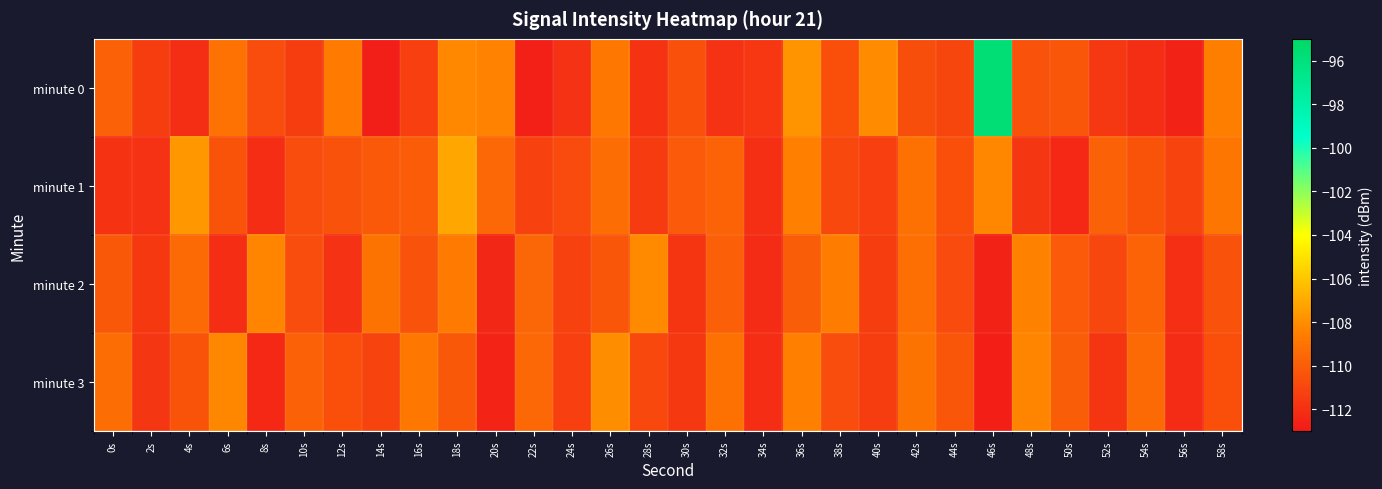

How many data points does each series have?

30